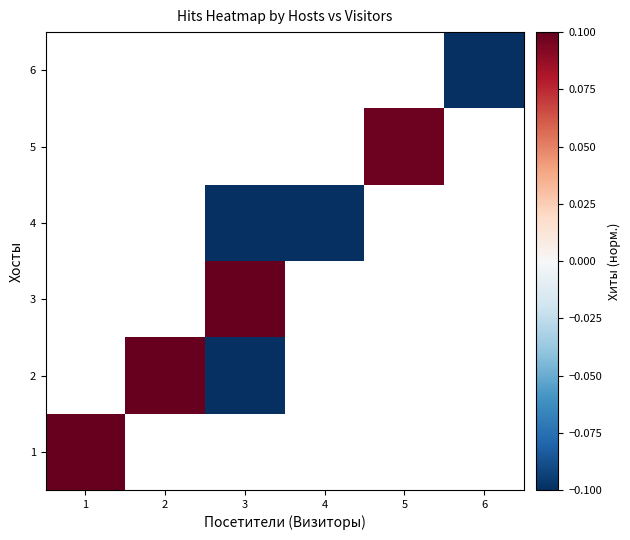

Rank the series by their maximum value, from highest to lowest.

1, 2, 3, 4, 5, 6